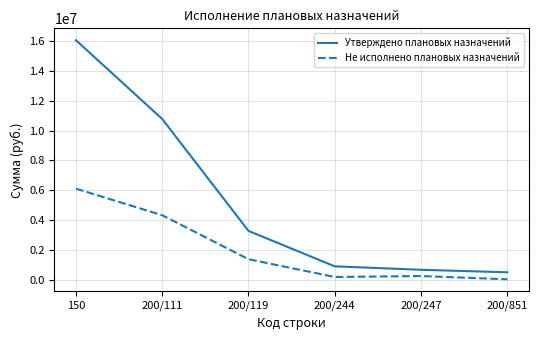

Rank the series by their average value, from lowest to highest.

Не исполнено плановых назначений, Утверждено плановых назначений